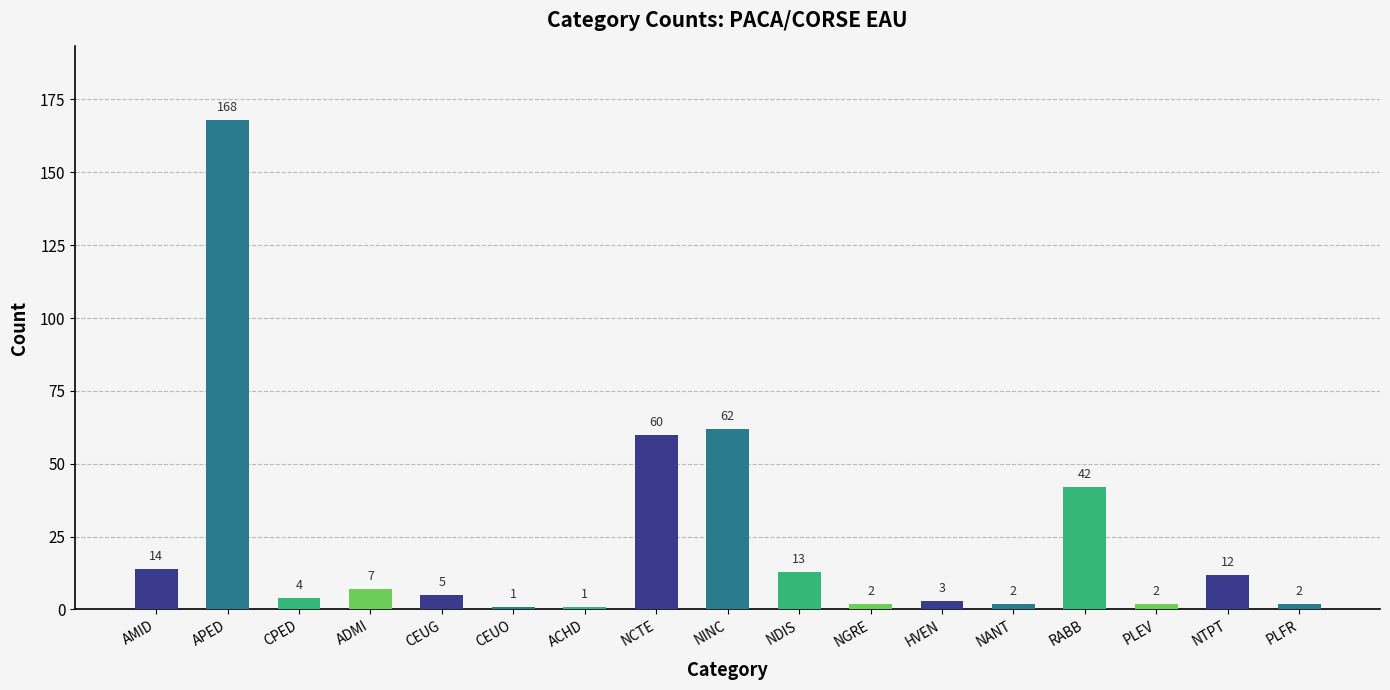

What is the difference between the maximum and second lowest values?

167